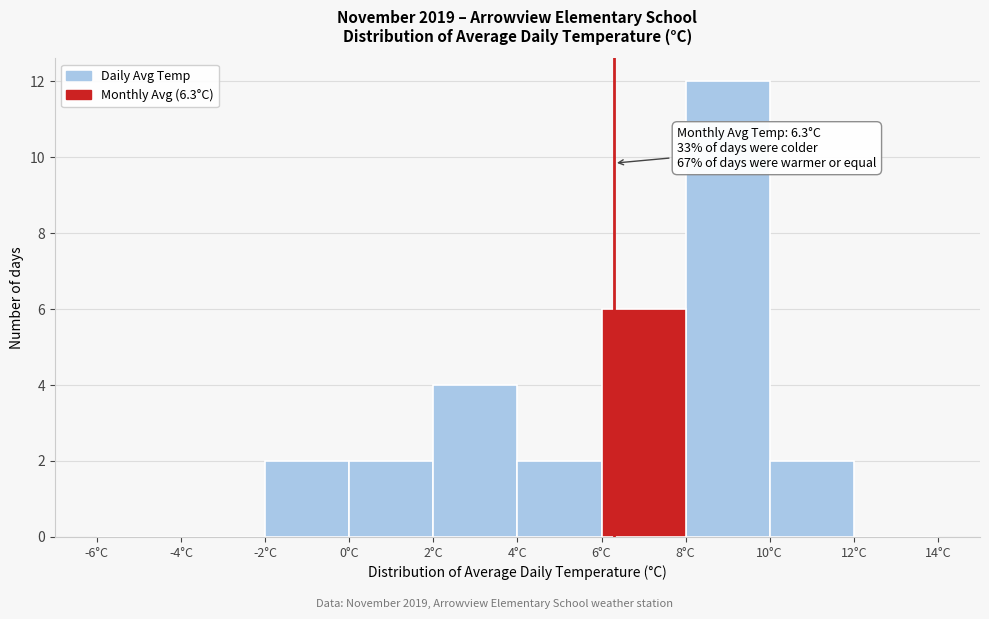

Over which range of the x-axis is the bar tallest?

8 to 10